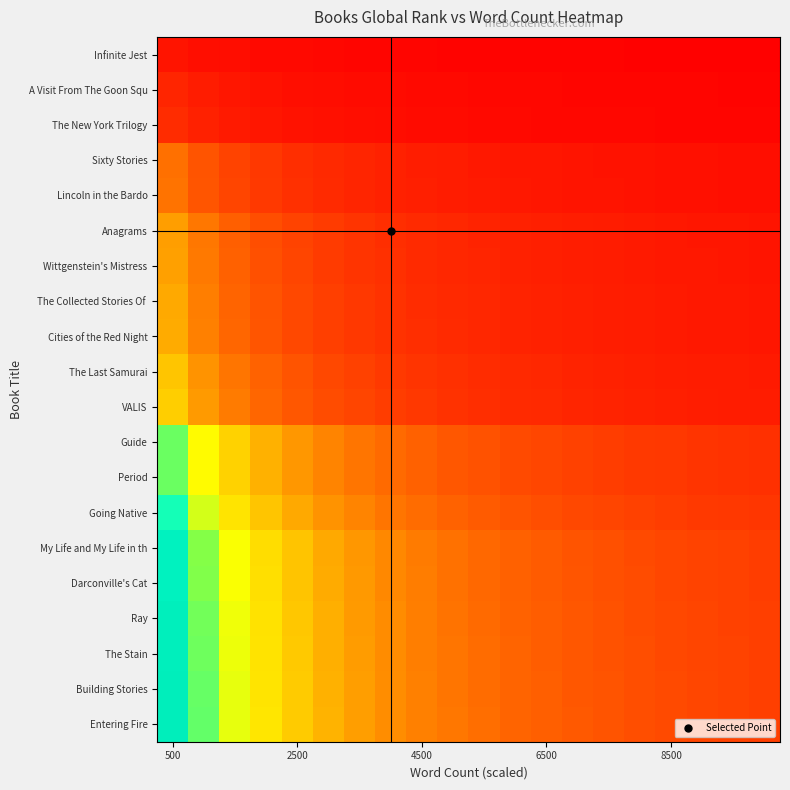

At how many categories does at least one series exceed 0?

20